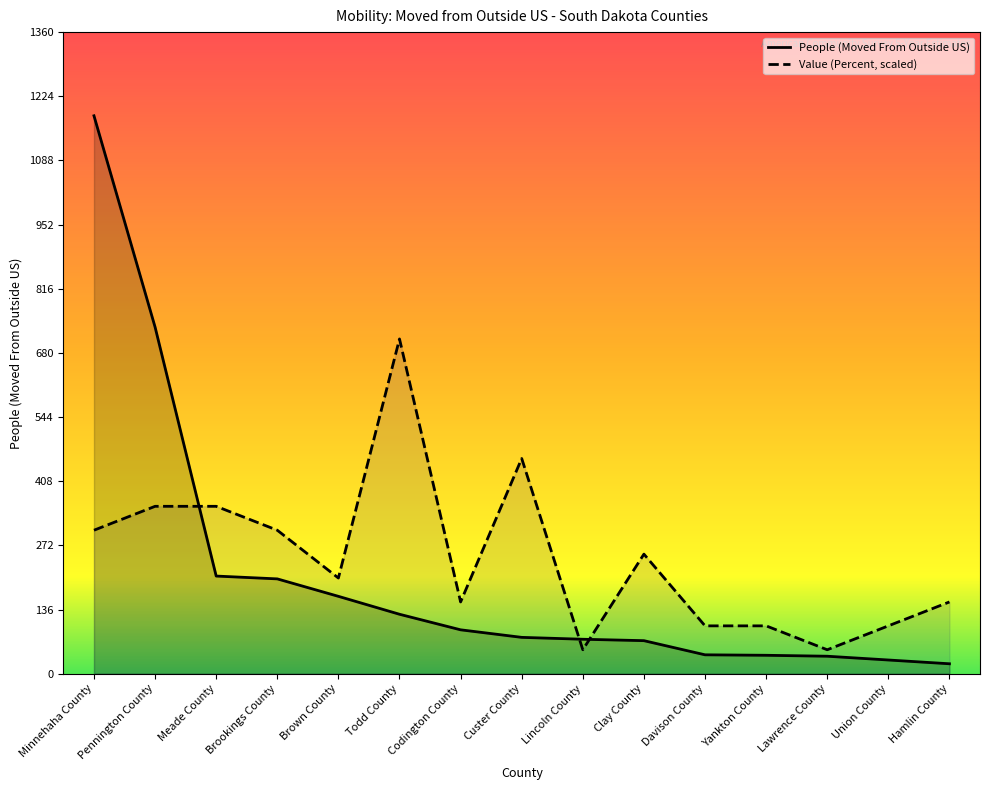

How many lines are shown in the chart?

2